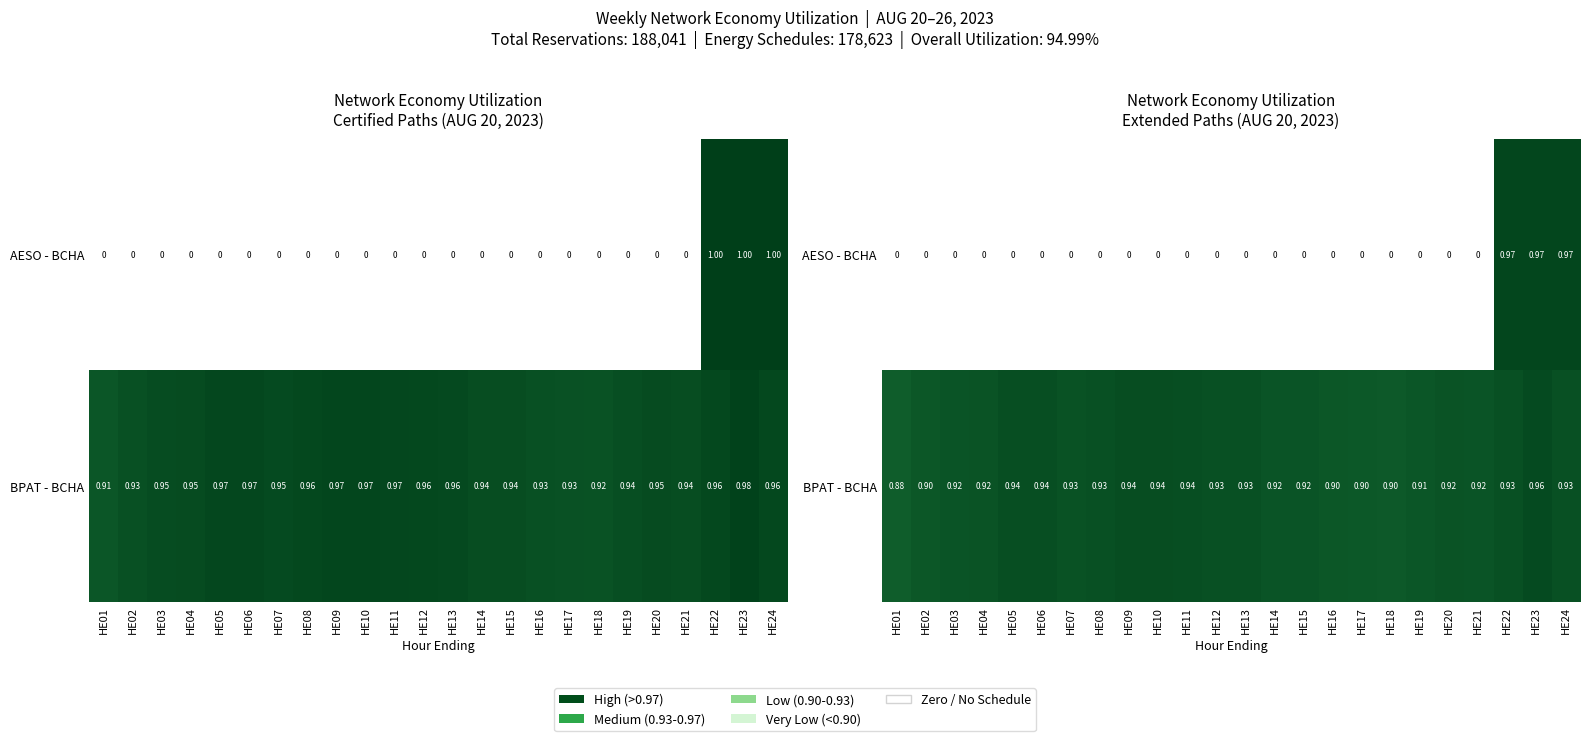

The value of AESO - BCHA at HE24 is 1.4. True or false?

False